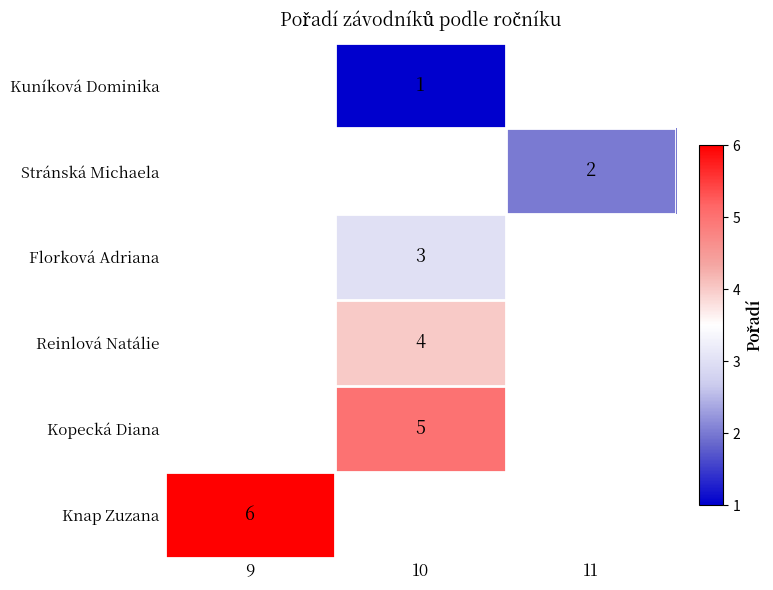

Which category has the lowest value across all series?

10